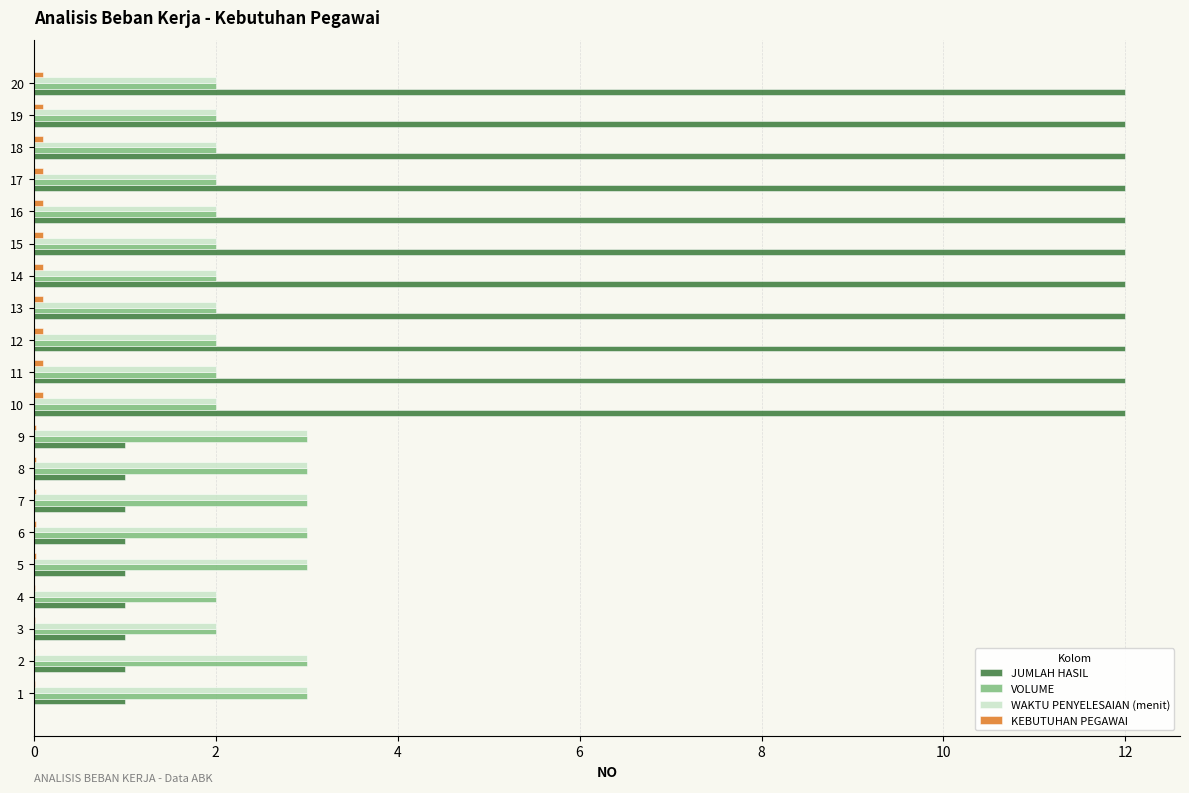

Is the value of WAKTU PENYELESAIAN (menit) at 18 greater than the value of JUMLAH HASIL at 19?

No